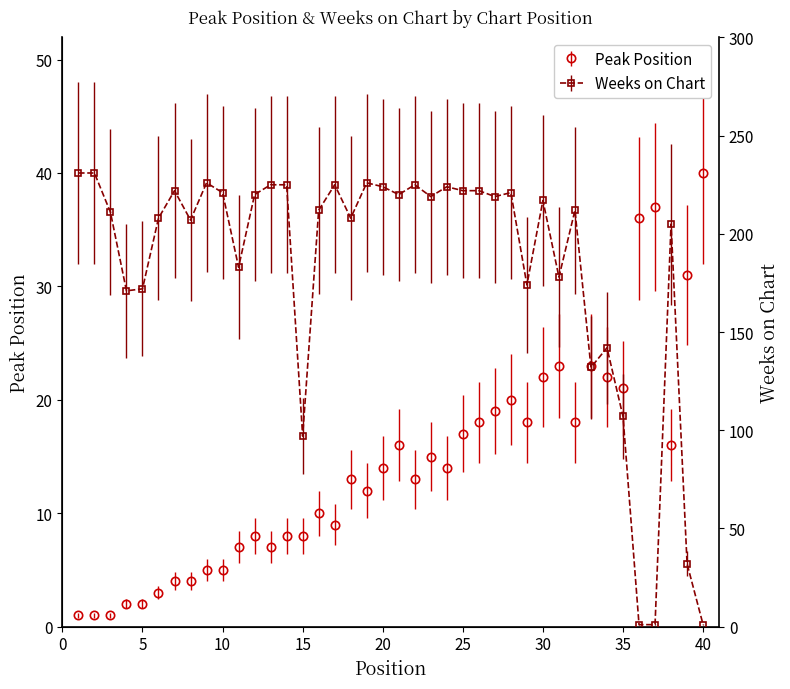

What is the smallest value displayed?

1